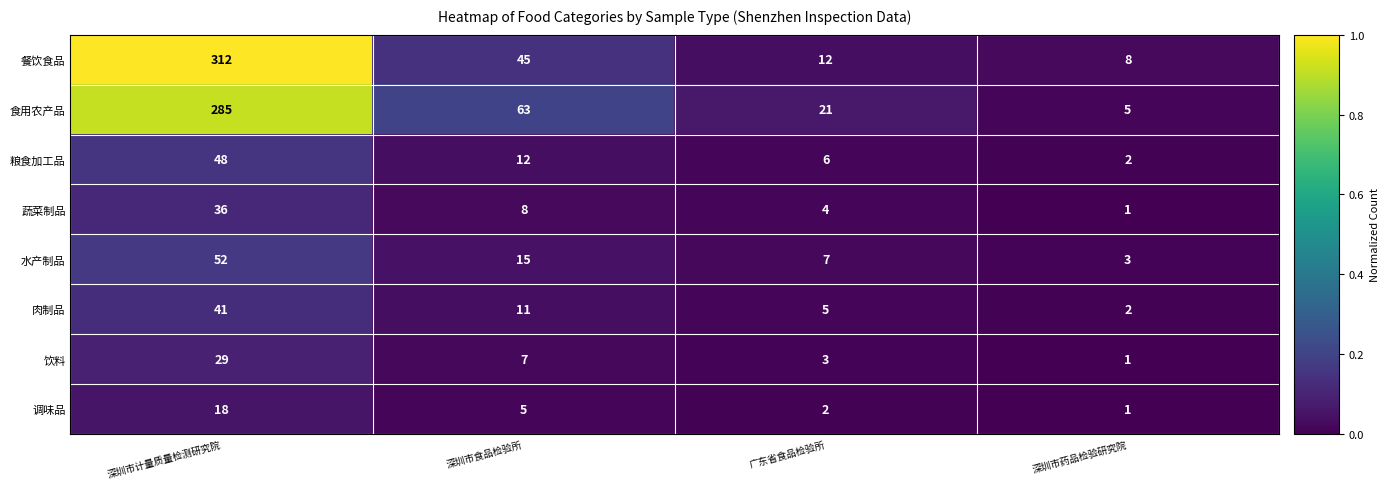

What is the difference between the highest and lowest values at 广东省食品检验所?

19